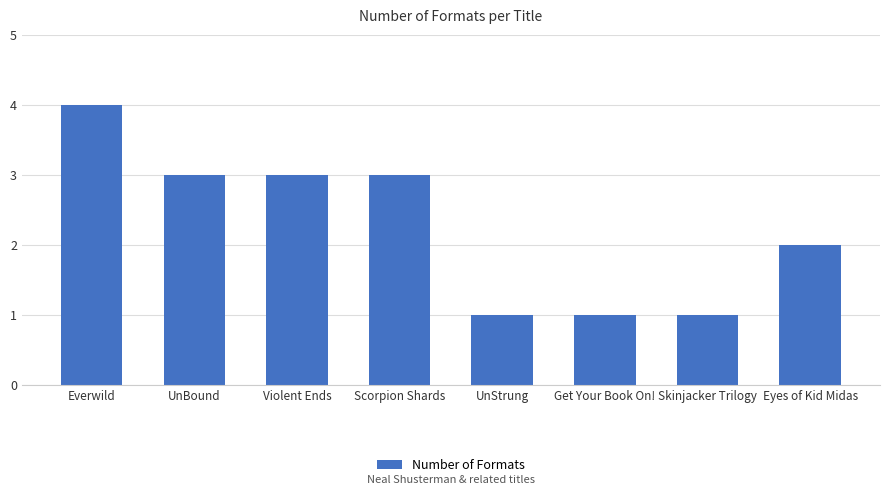

How many data points are less than 3?

4